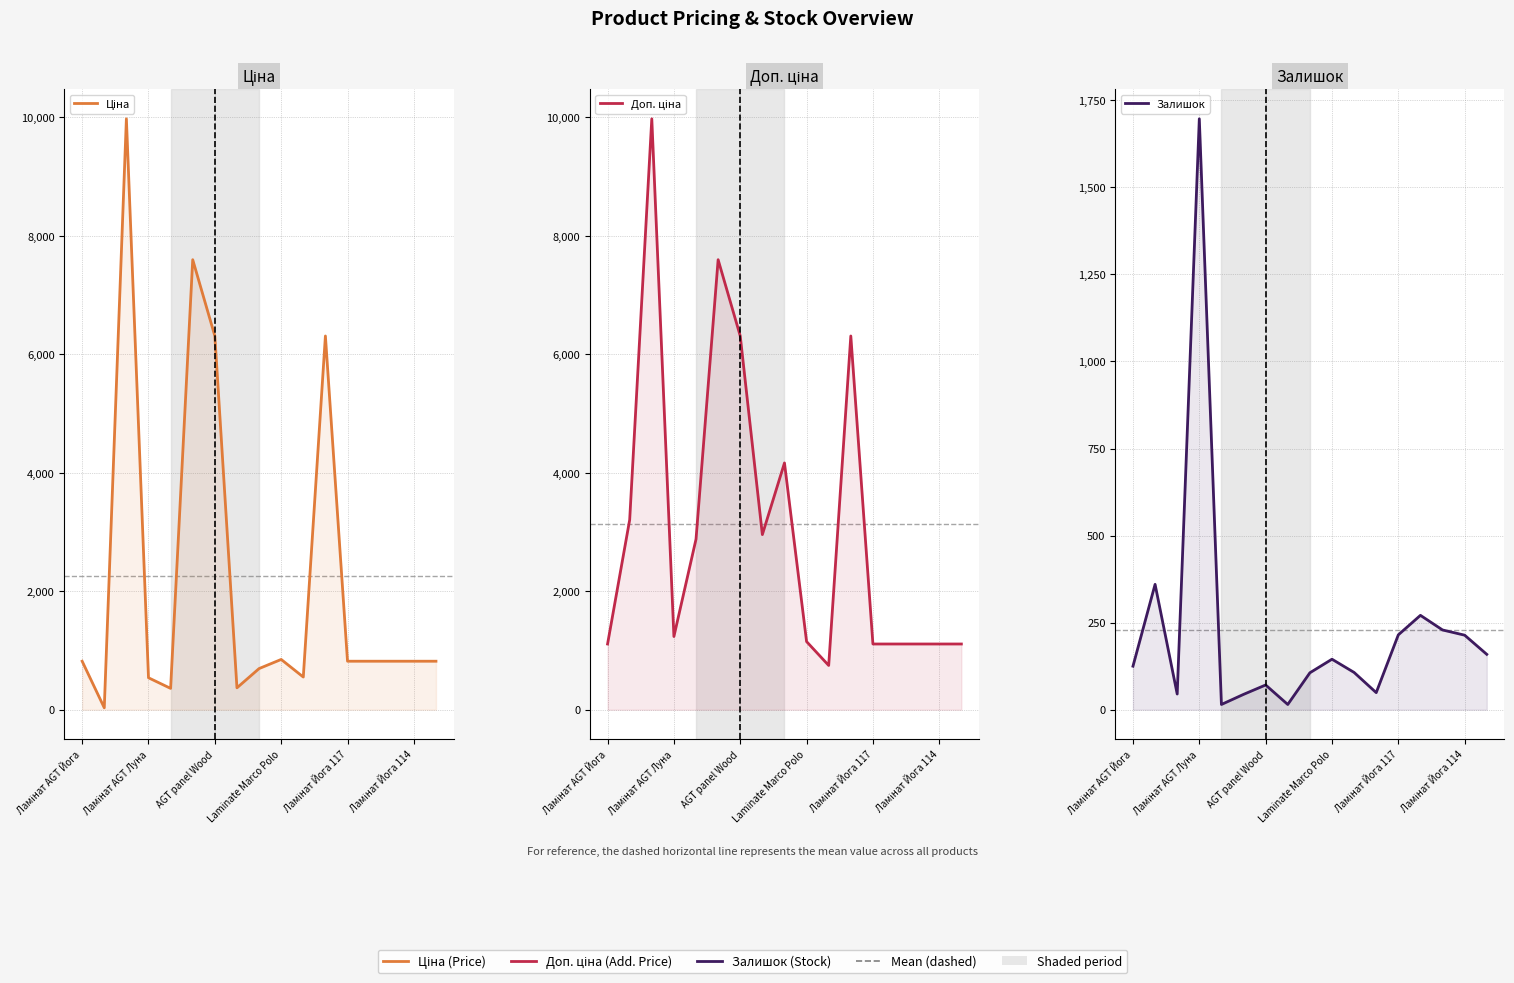

What is the label of the 14th point from the left?

13